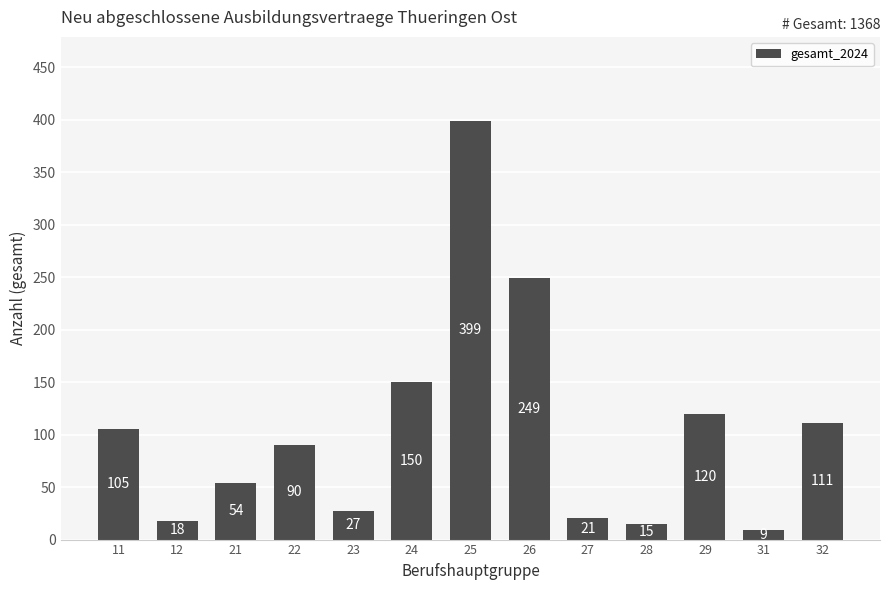

What is the ratio of the value at 31 to the value at 32?

0.1